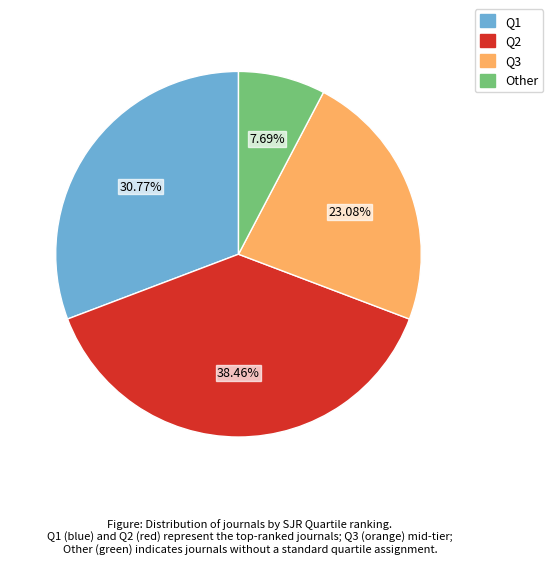

What percentage is NOT represented by Other?

92.3%